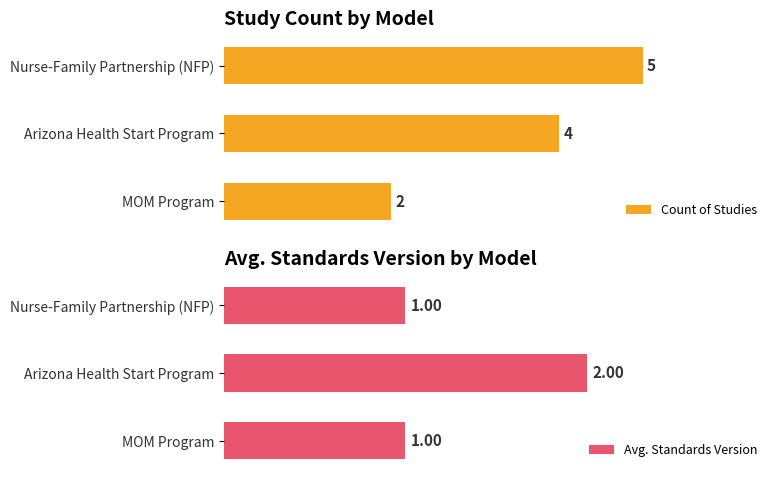

At which label does Count of Studies reach its minimum?

MOM Program